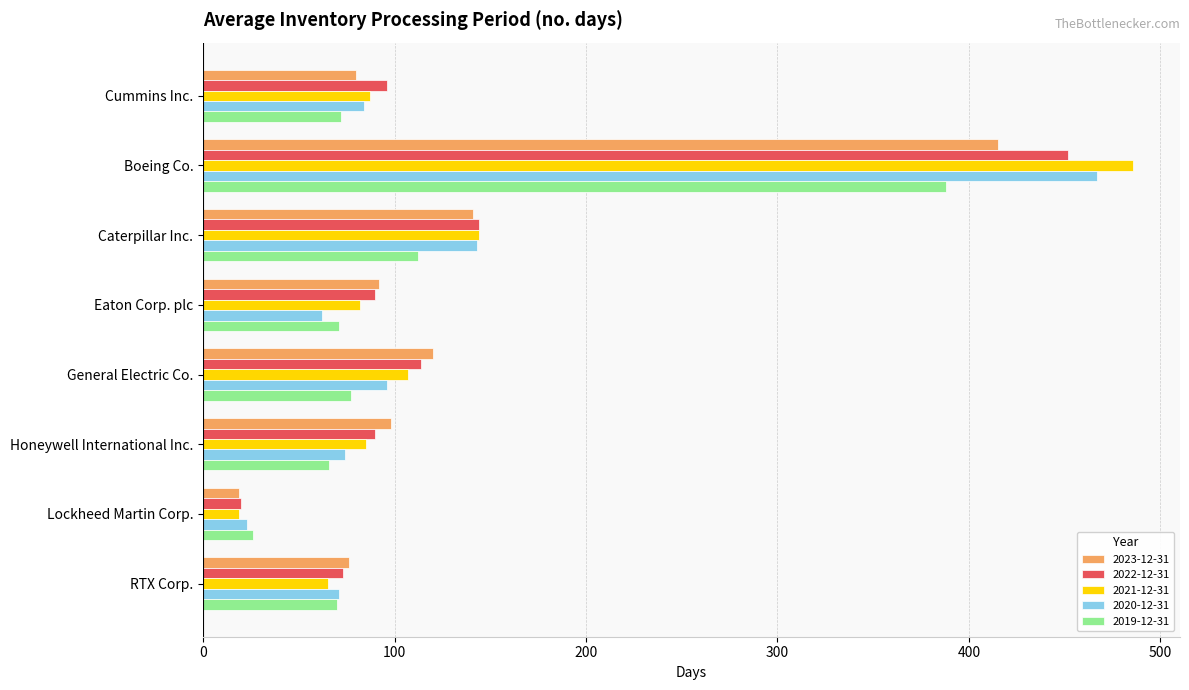

Where is 2023-12-31 nearest to the value 217?

Caterpillar Inc.